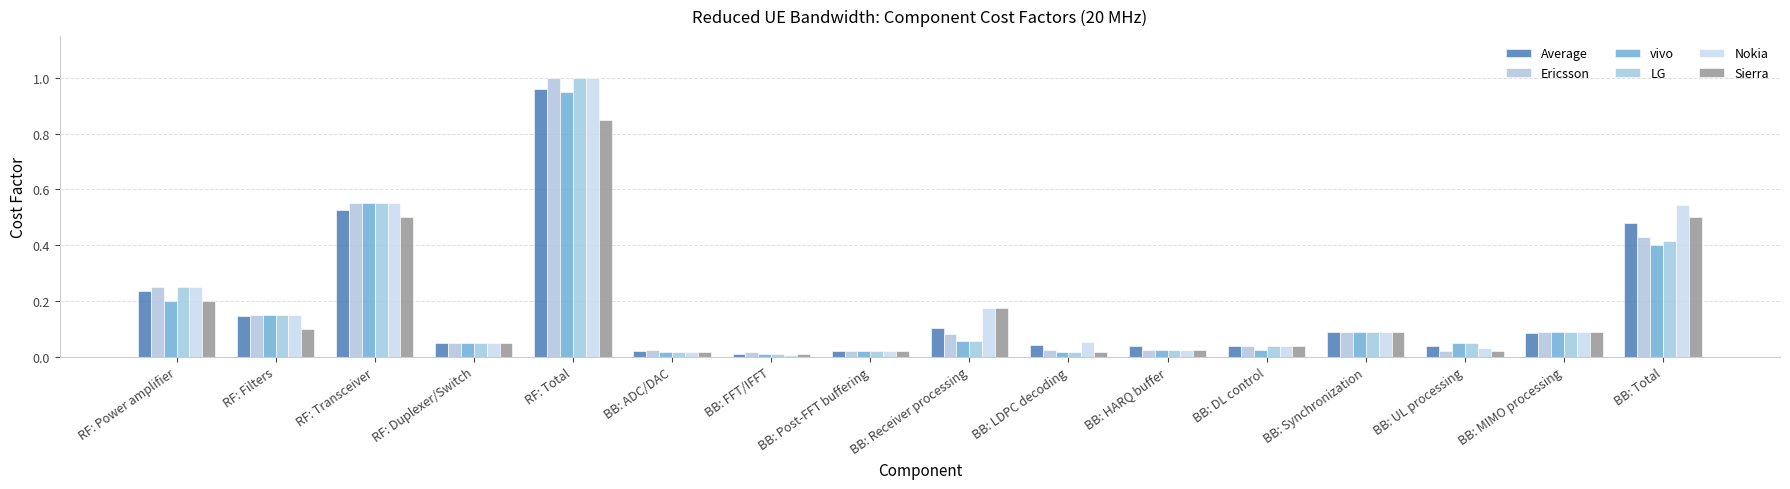

What are all the series names shown in the legend?

Average, Ericsson, vivo, LG, Nokia, Sierra